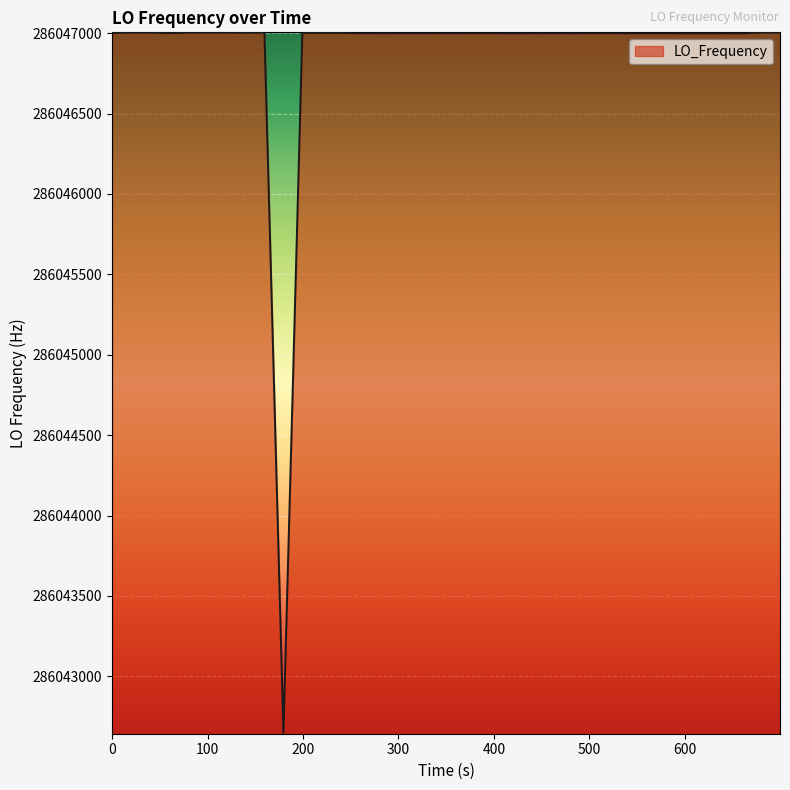

How many lines are shown in the chart?

1